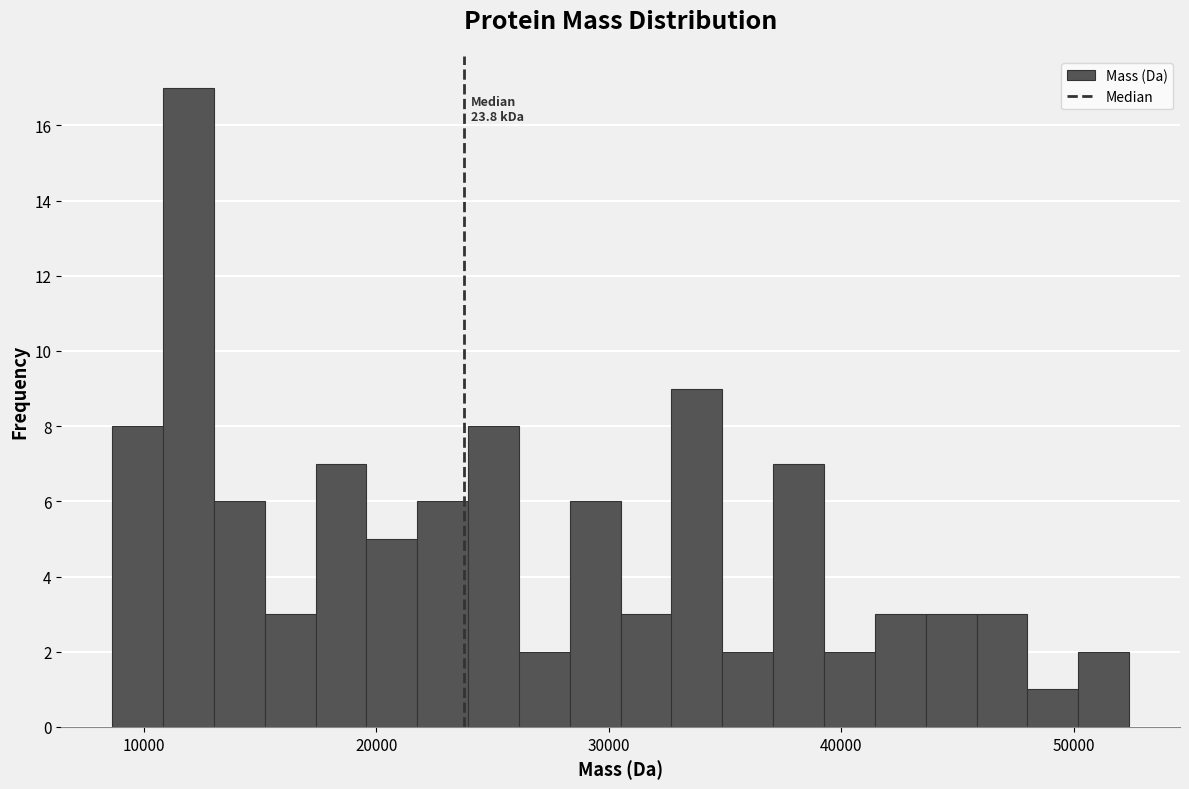

Read against the x-axis, roughly where is the centre of the tallest bar?

12000